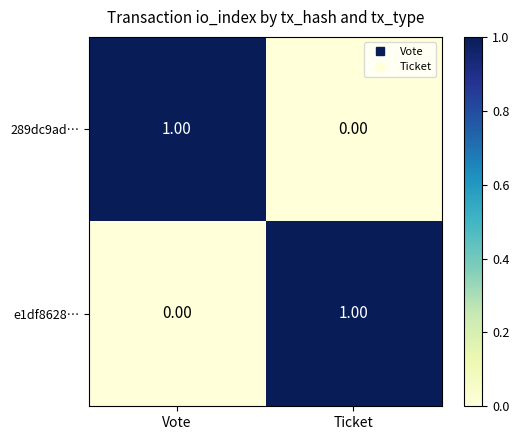

At which label is 289dc9ad… closest to 0?

Ticket